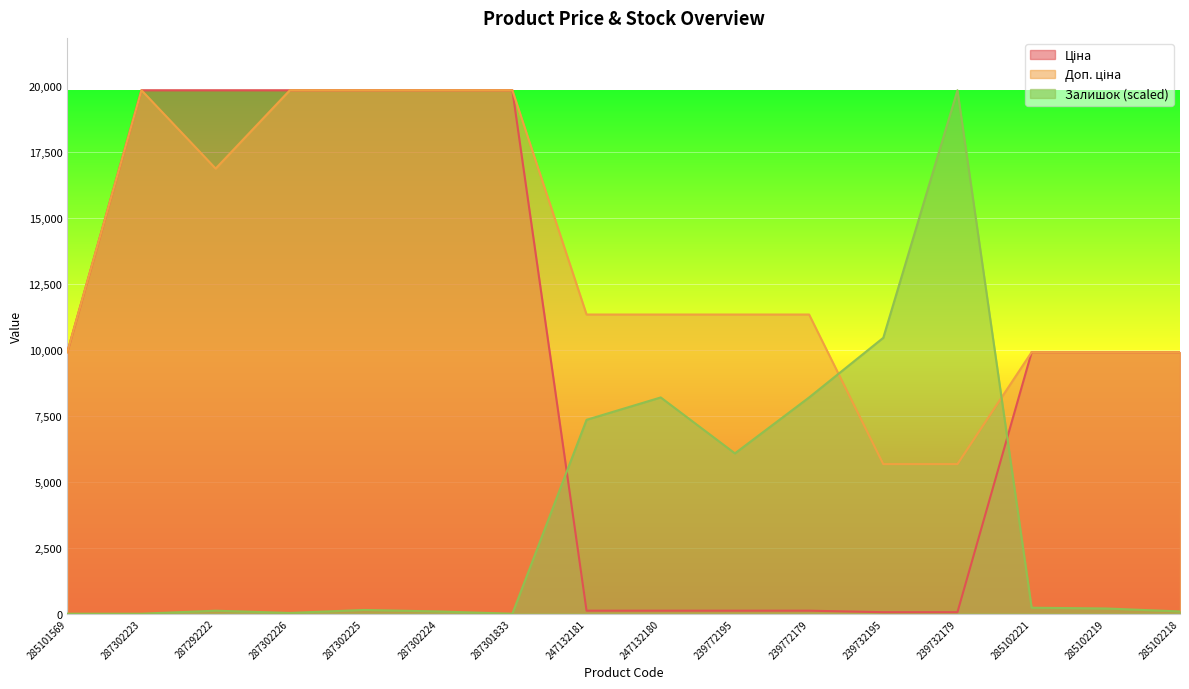

Rank the series by their average value, from highest to lowest.

Доп. ціна, Ціна, Залишок